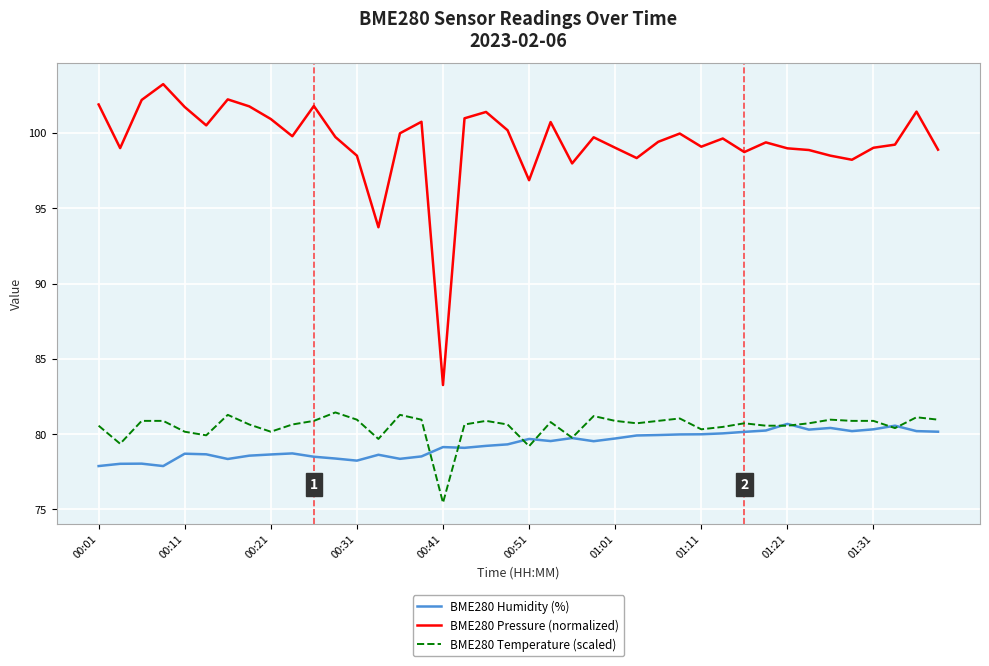

What is the difference between the second highest and second lowest values in the BME280 Pressure (normalized) series?

8.5